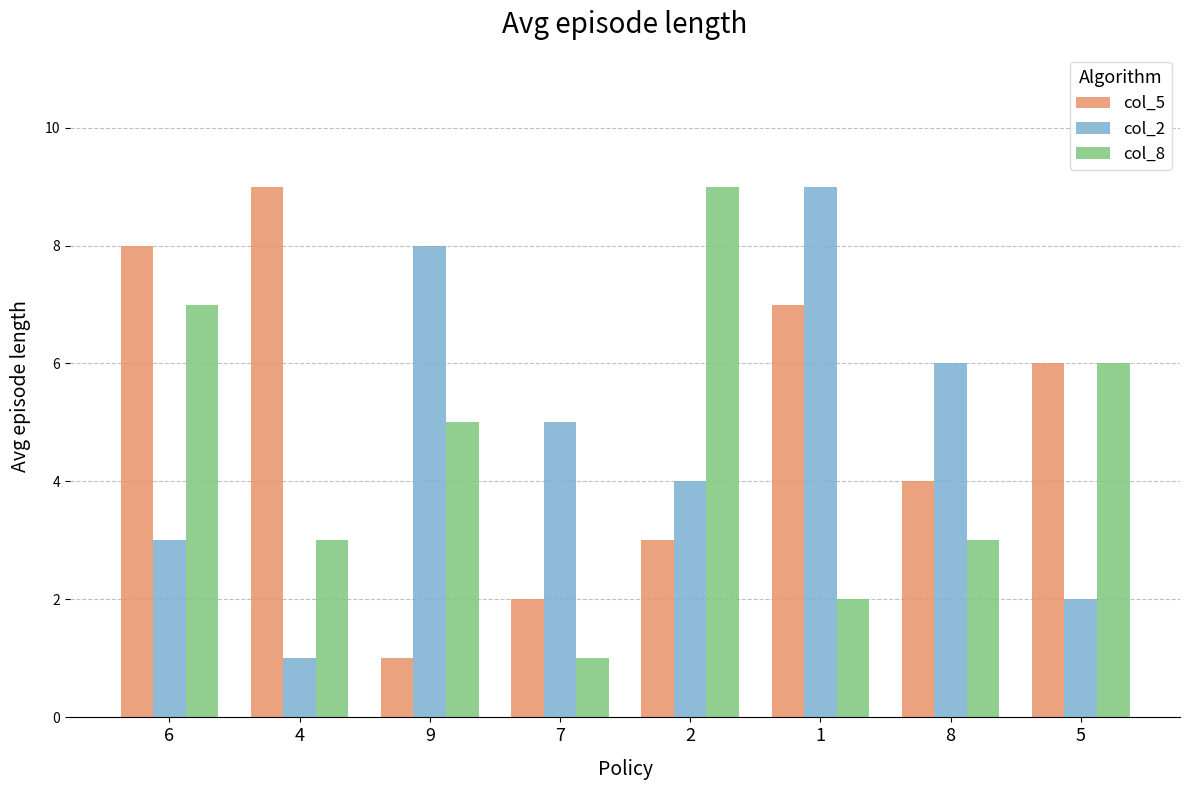

Is it true that col_5 equals 4 at 8?

True